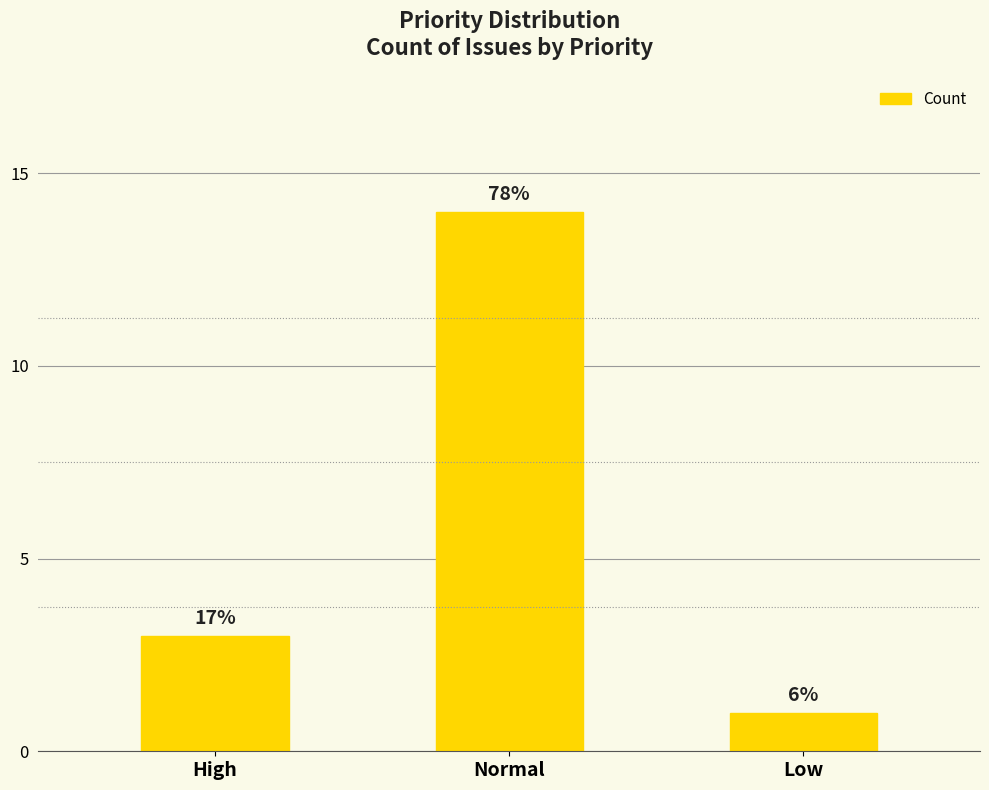

Reading left to right, what are all the values shown in this chart?

High=3	Normal=14	Low=1